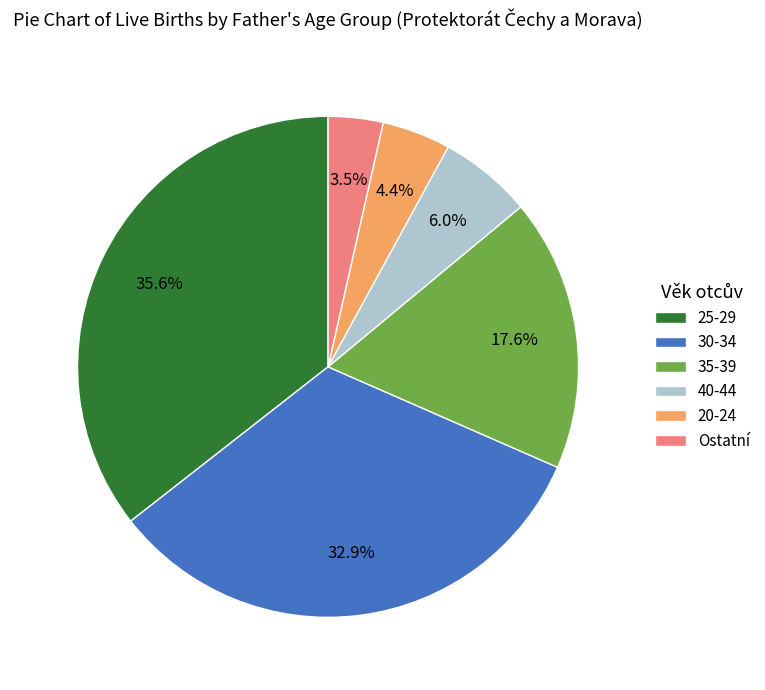

Is it true that 20-24 is 4% of the pie?

True